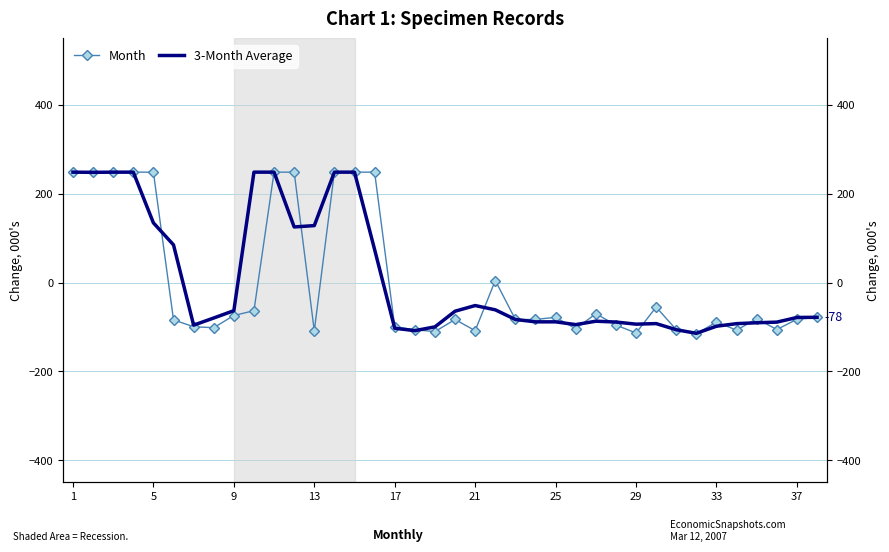

How many times do 3-Month Average and Month cross each other?

15